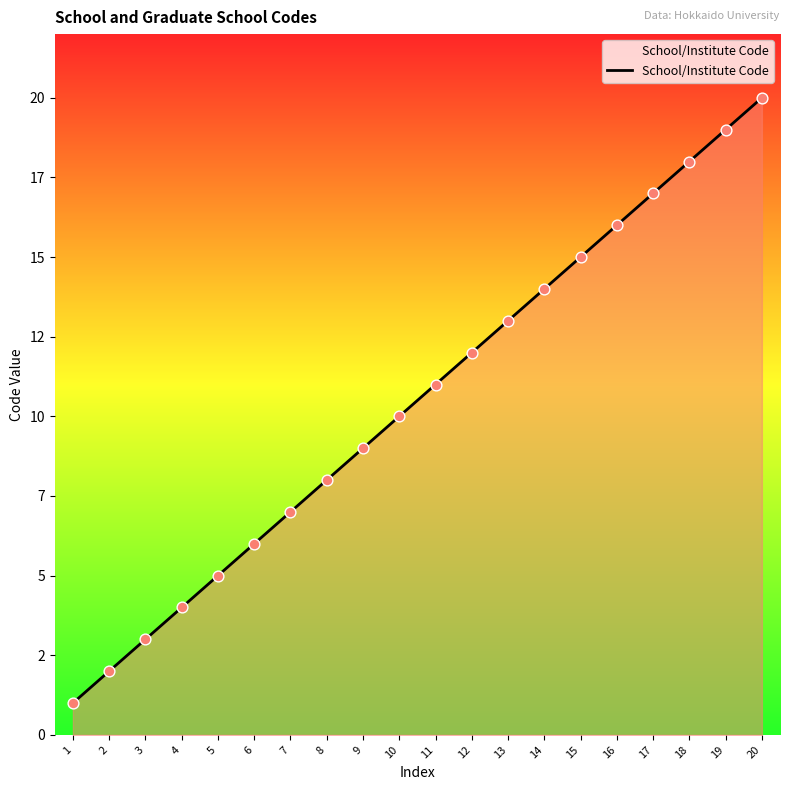

Approximately how many times larger is the value at 20 compared to 19?

1.1